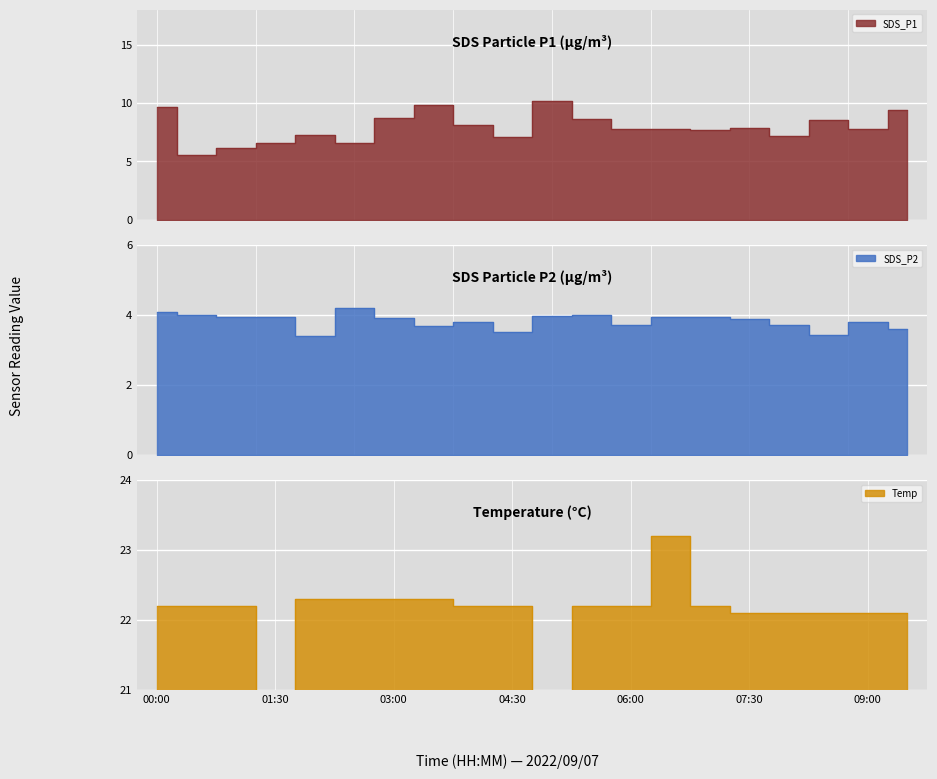

Read the SDS_P2 value at 01:30.

3.9